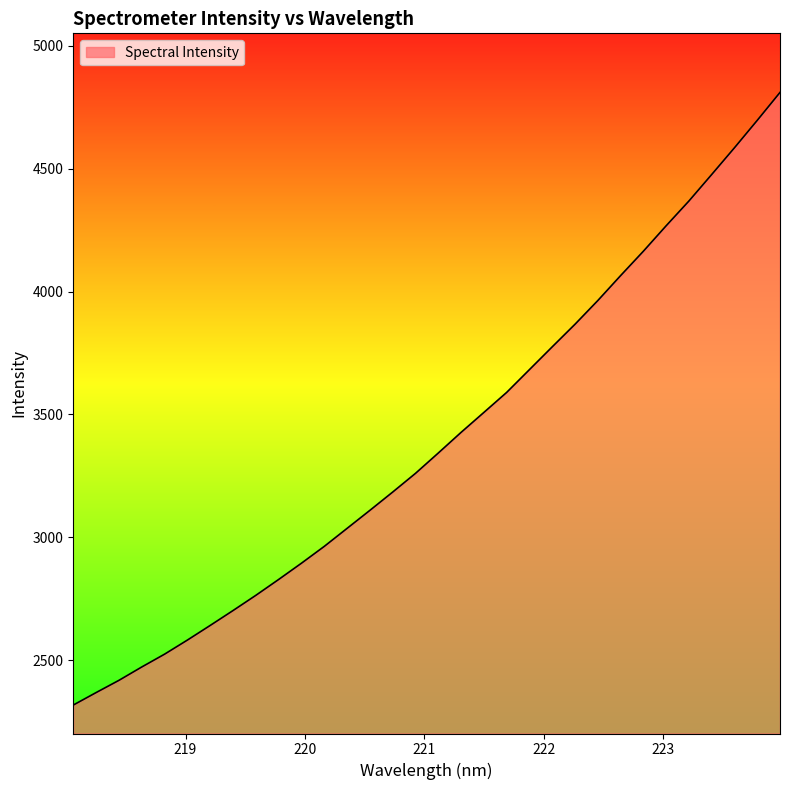

What is the maximum value shown in the chart?

4810.7